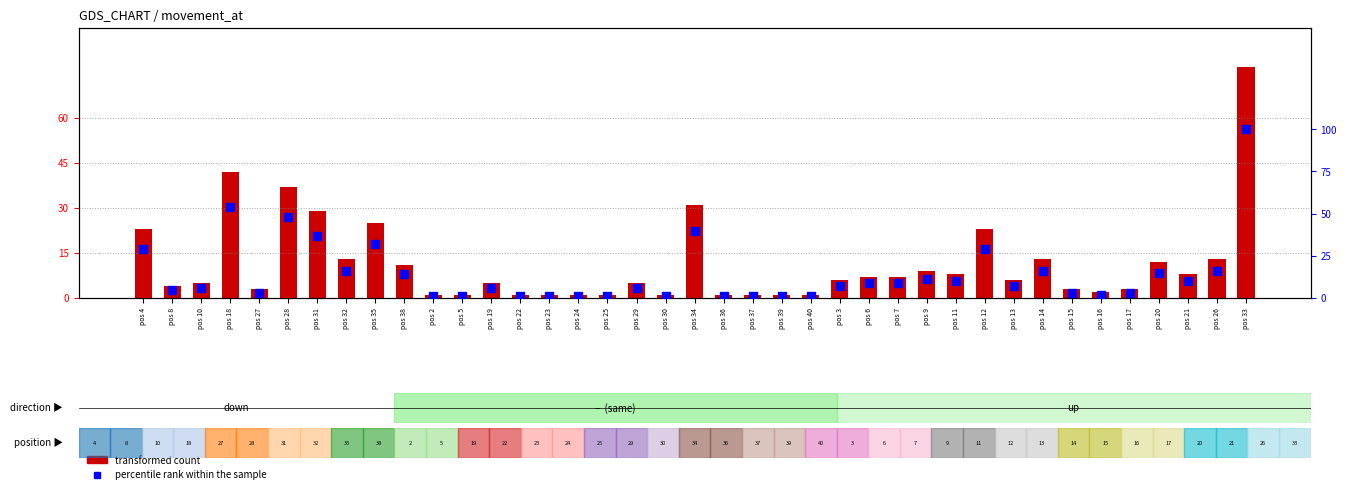

Which series reaches the minimum Y coordinate?

transformed count